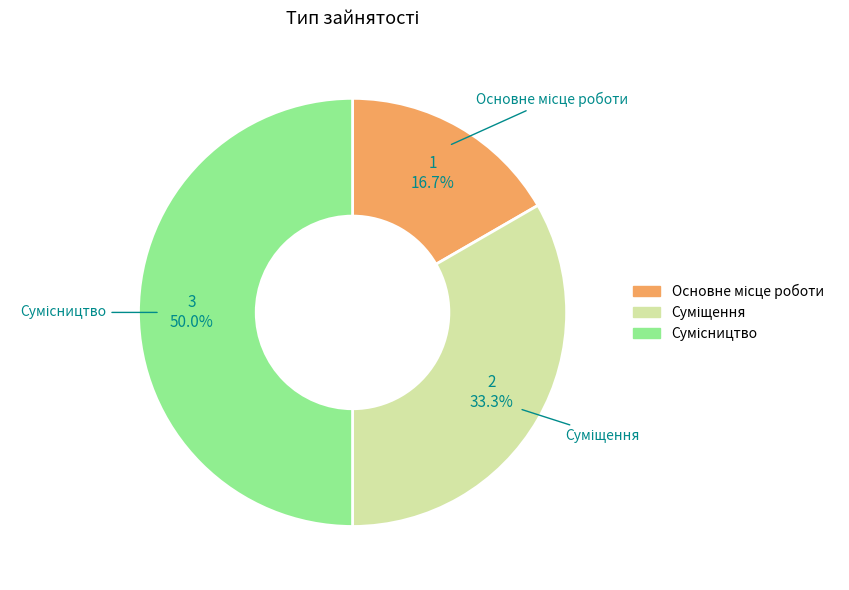

Is Суміщення the majority of the pie?

No